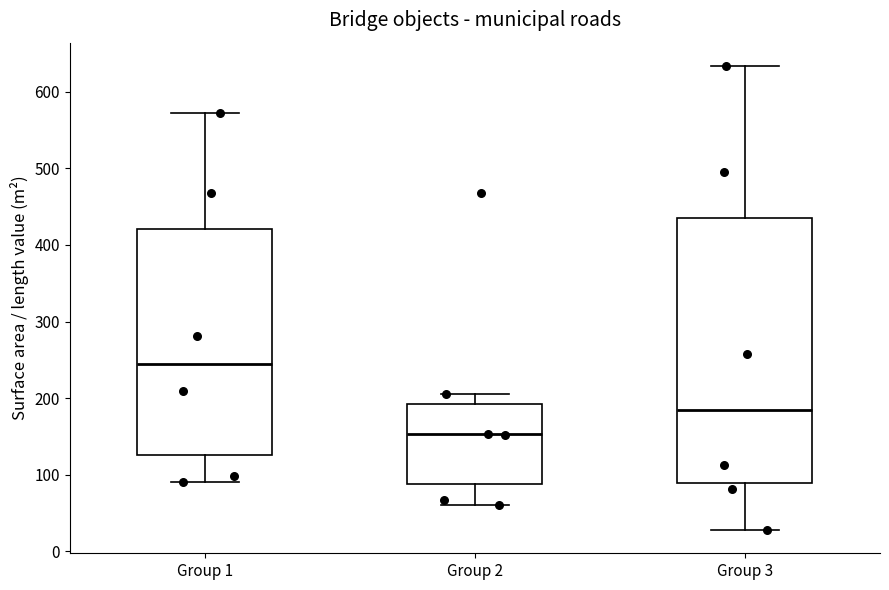

Which box is the tallest, from its lower edge to its upper edge?

Group 3